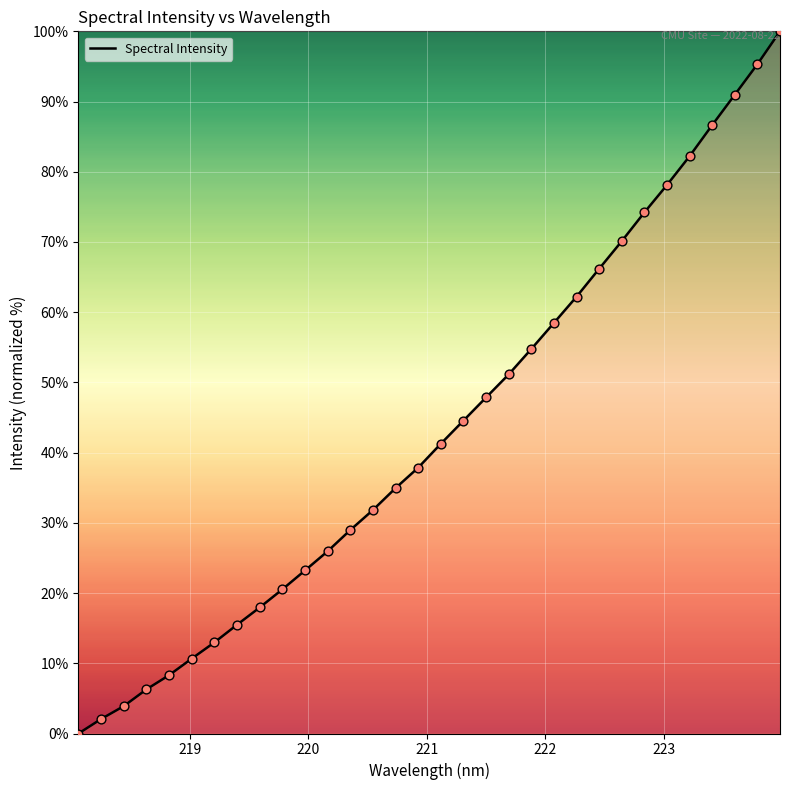

What is the maximum value shown in the chart?

100.0